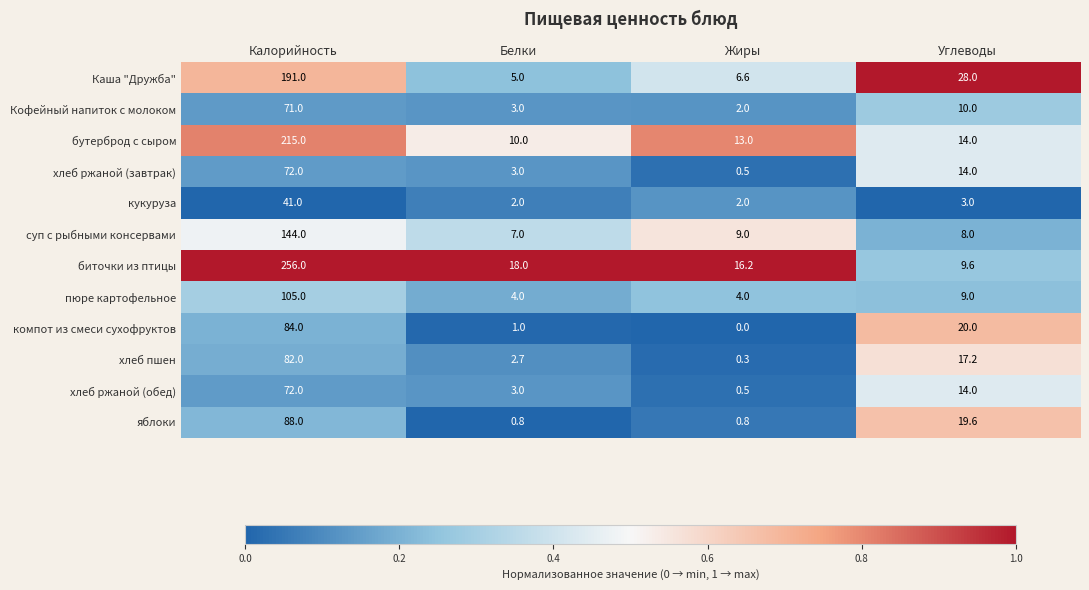

What is the sum of the суп с рыбными консервами values at Углеводы and Калорийность?

152.0